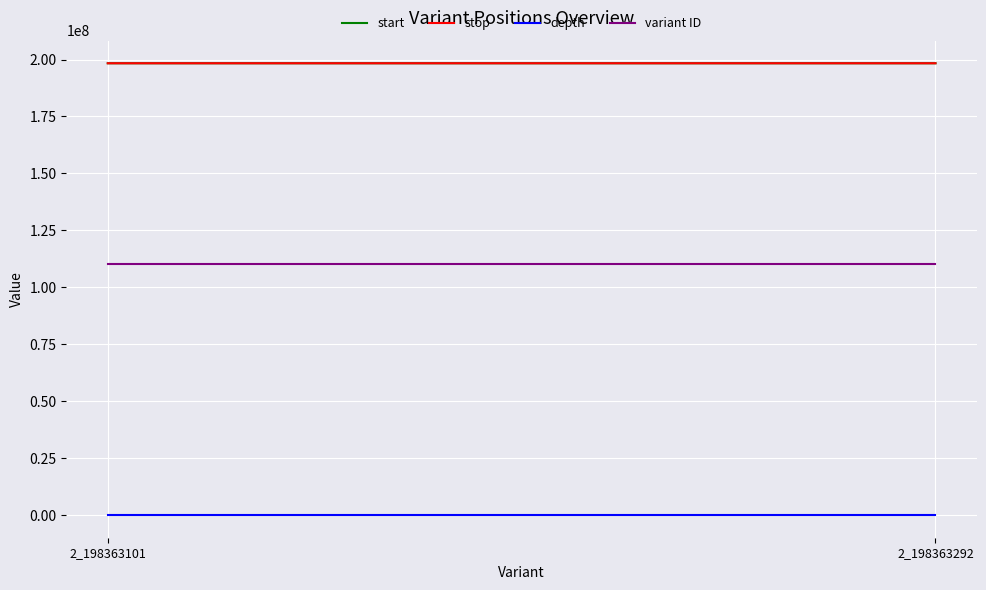

What is the lowest value of the stop series?

198363102